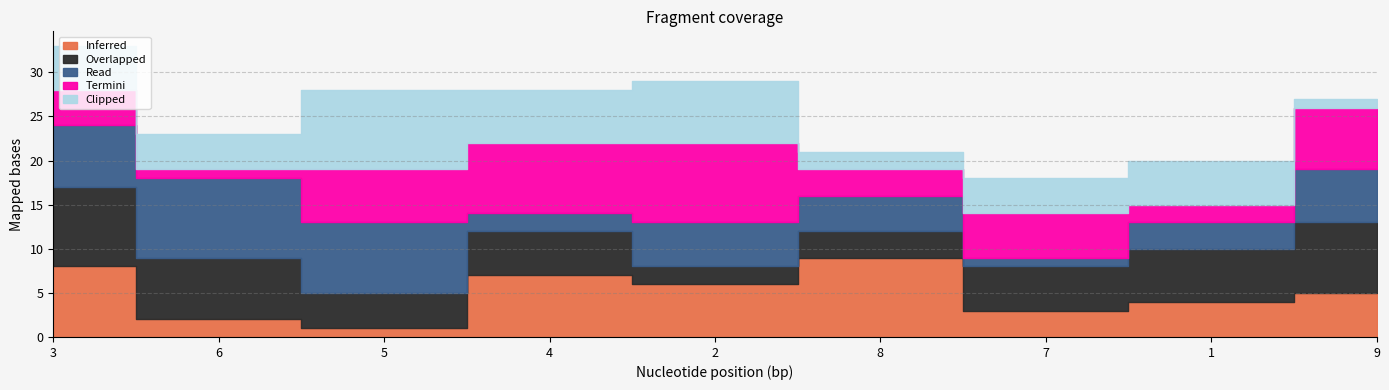

What value does the Clipped series have at 5?

9